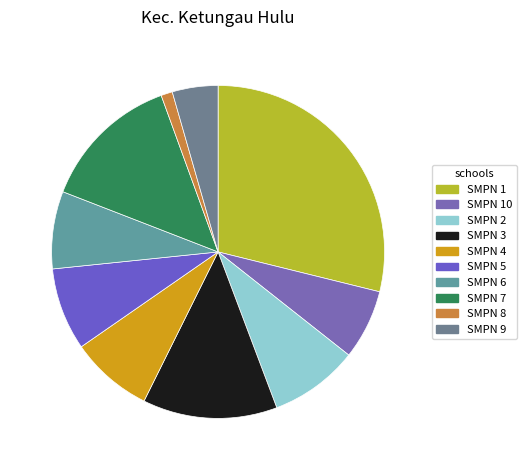

To the nearest percent, what is the average slice percentage?

10%